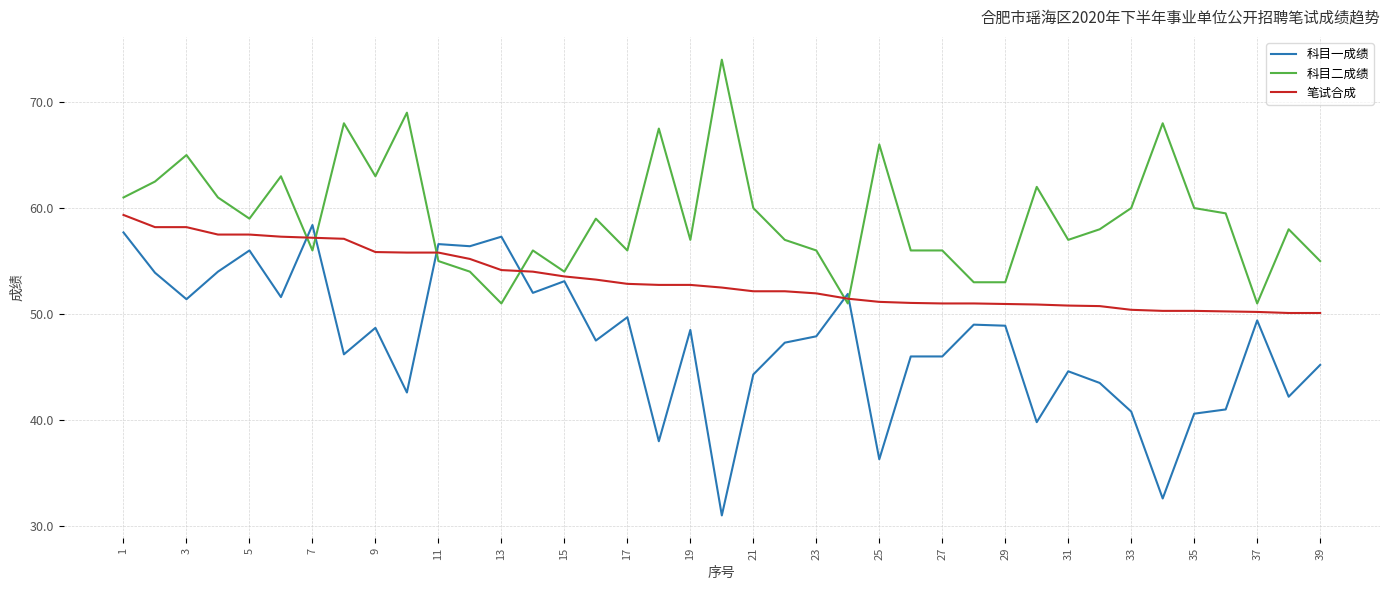

What is the greatest value displayed?

74.0